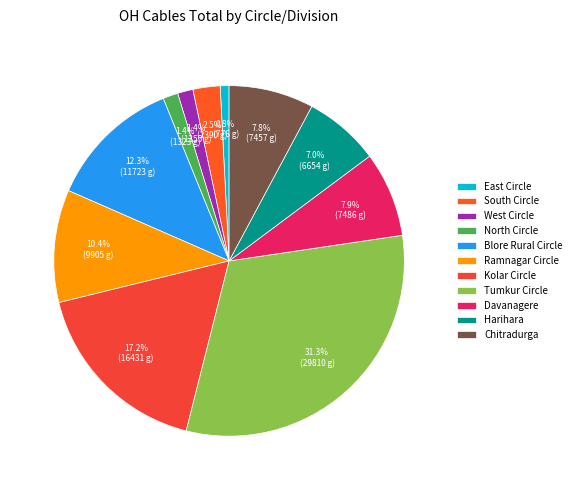

To the nearest percent, what is the difference between the largest and smallest slice percentages?

30%